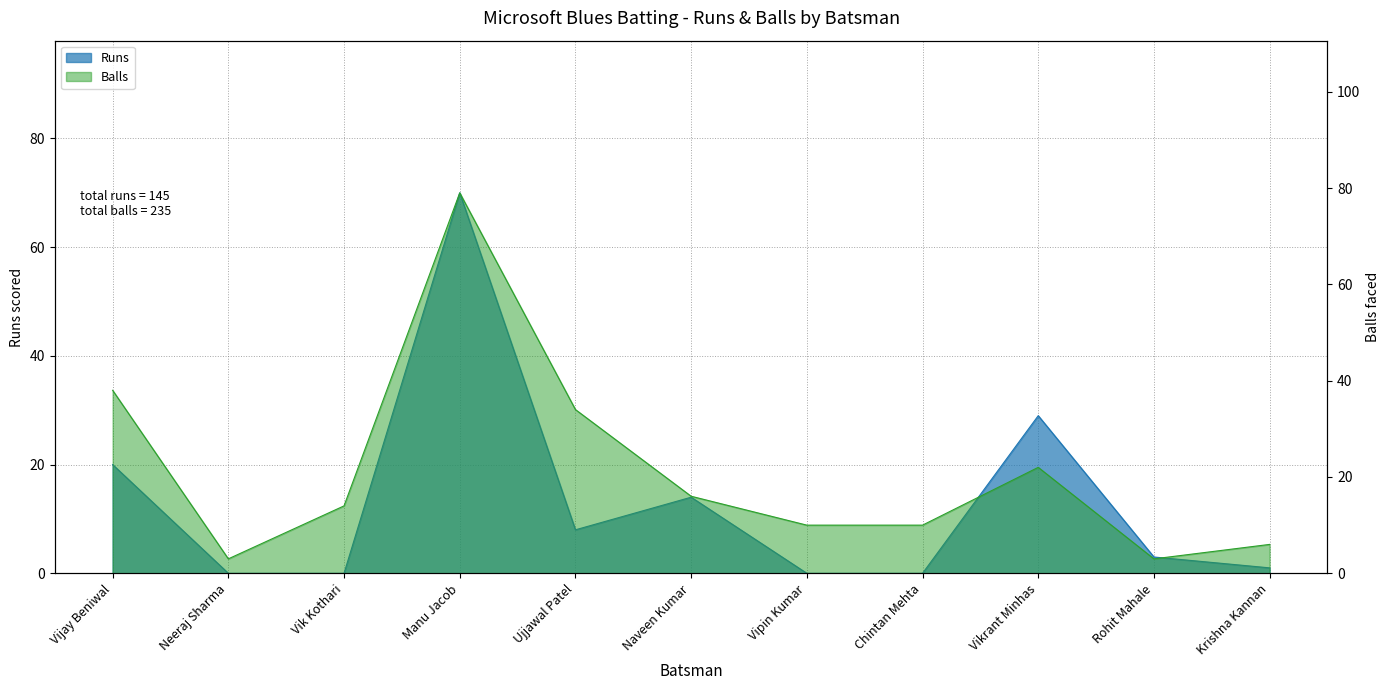

Which series ends up on top after the final intersection of Balls and Runs?

Runs